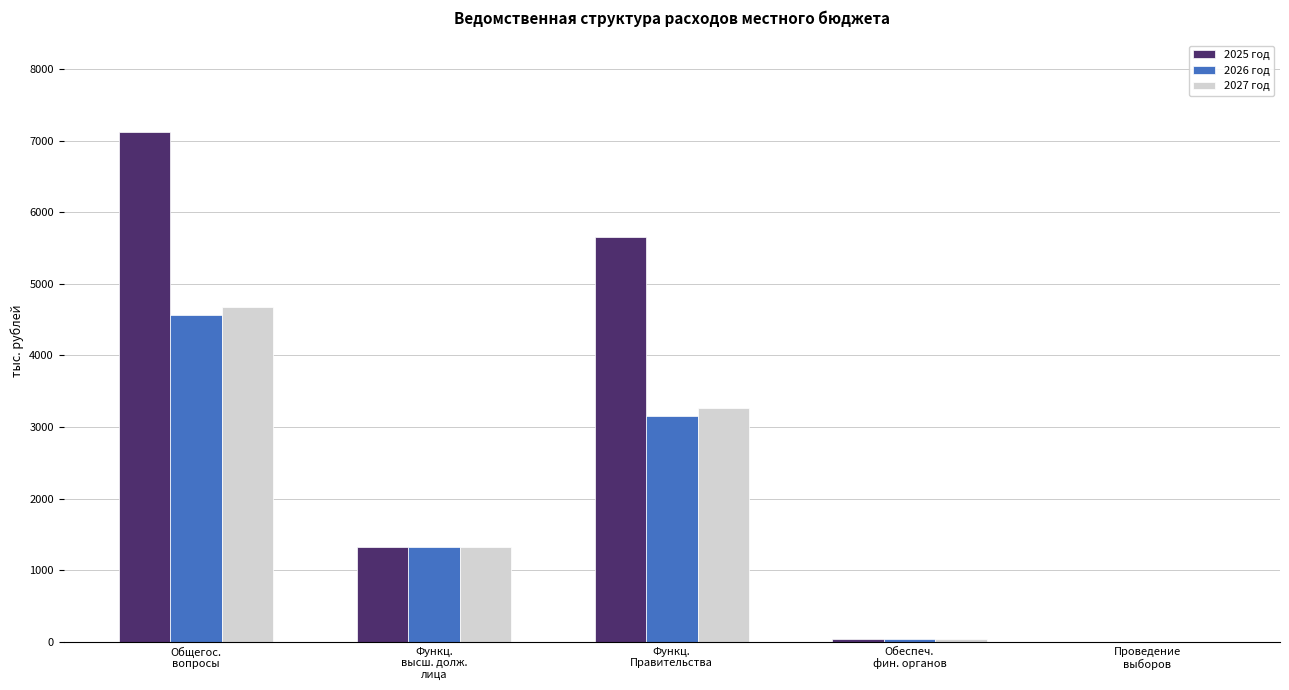

What are all the series names shown in the legend?

2025 год, 2026 год, 2027 год